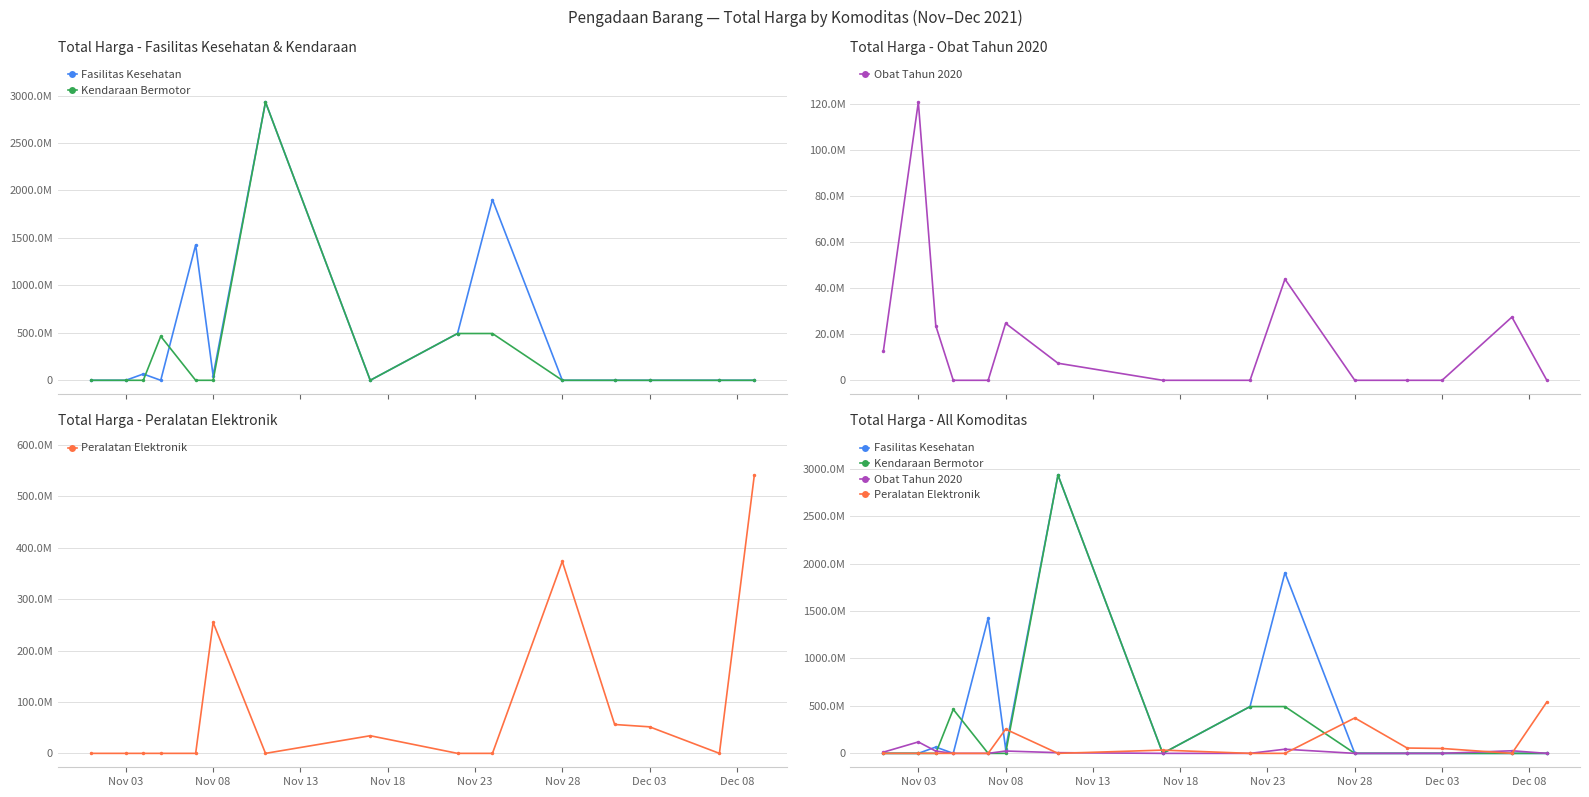

True or false: Peralatan Elektronik has more than 2 interior local peaks.

True